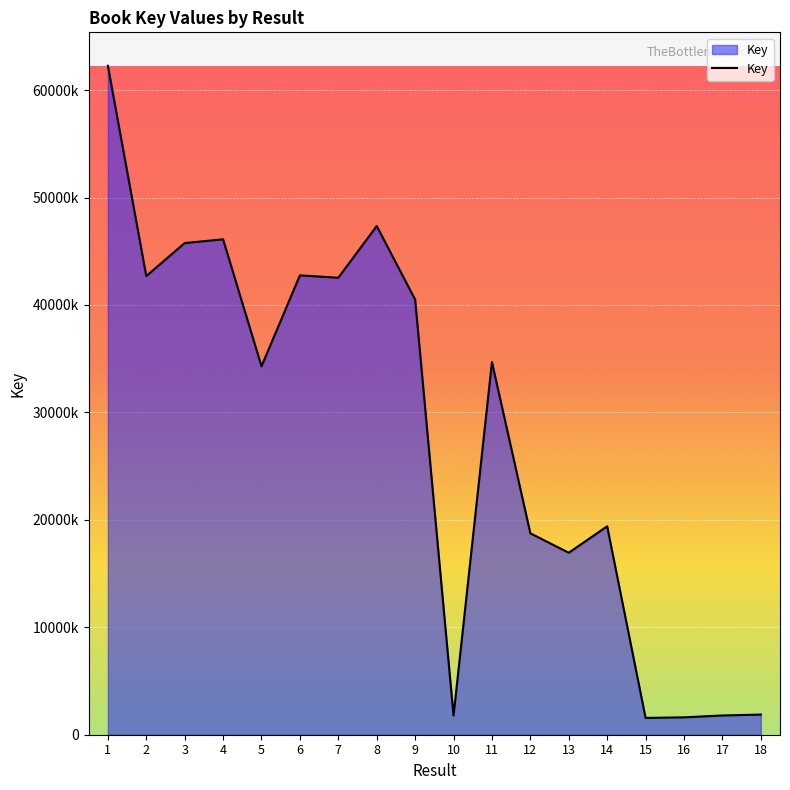

At which category does the data reach its first local peak?

4